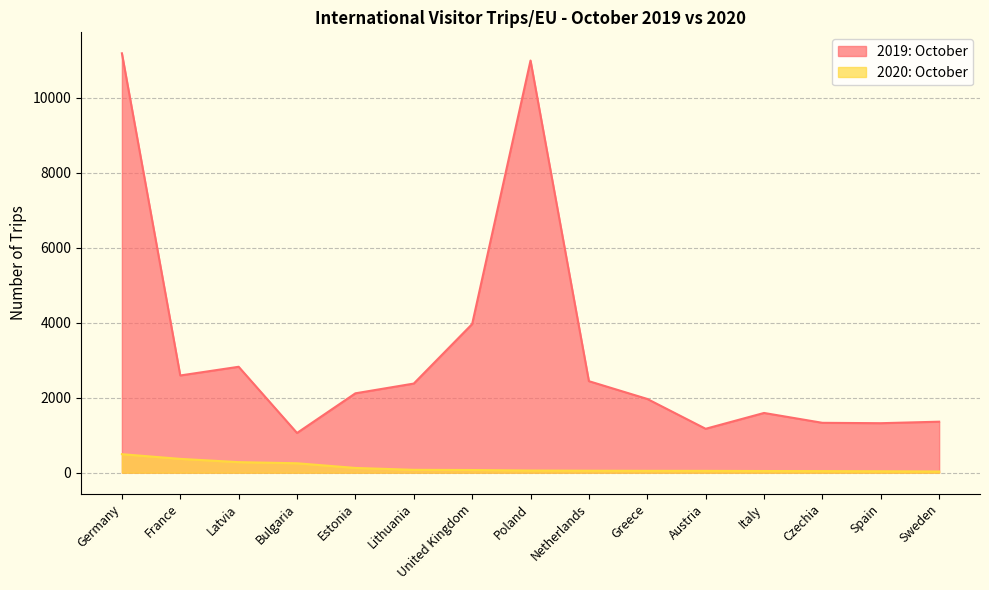

What is the label of the 8th point from the left?

Poland